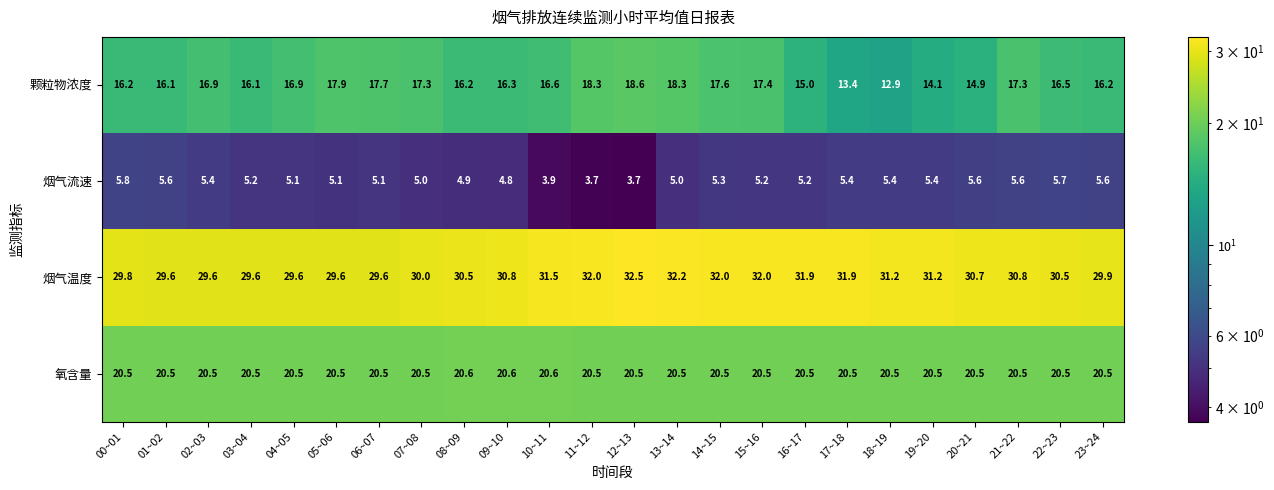

What is the difference between the highest and lowest values at 13~14?

27.2